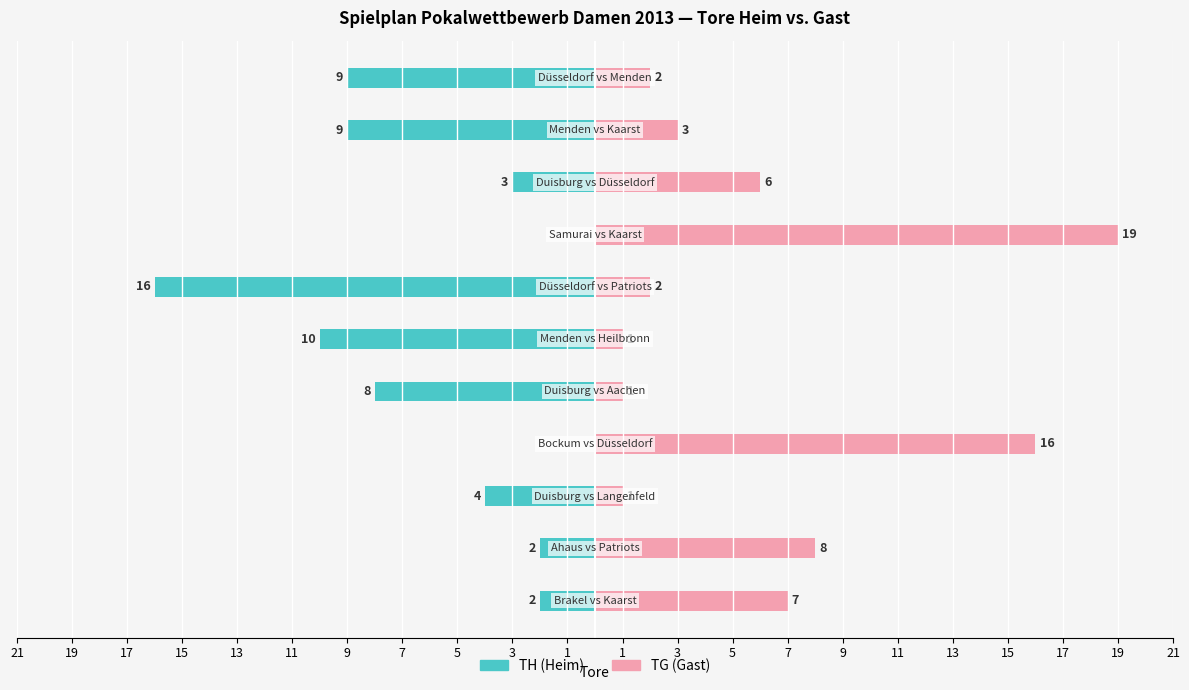

Between 17 and 1, which series saw the biggest shift?

TH (Heim)